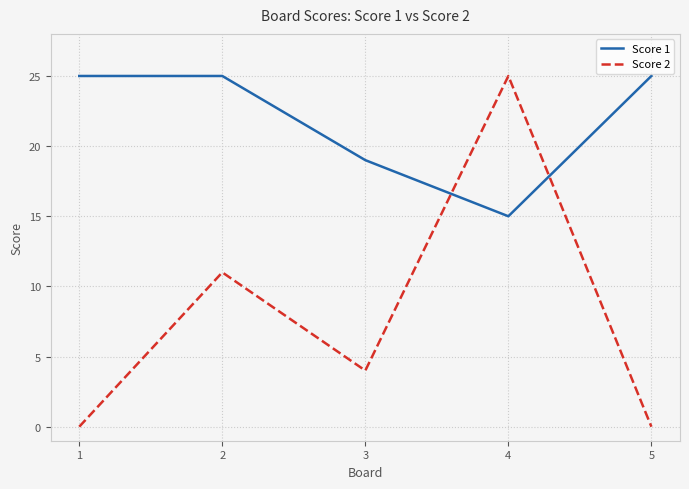

Is the value of Score 2 at 1 greater than the value of Score 1 at 5?

No